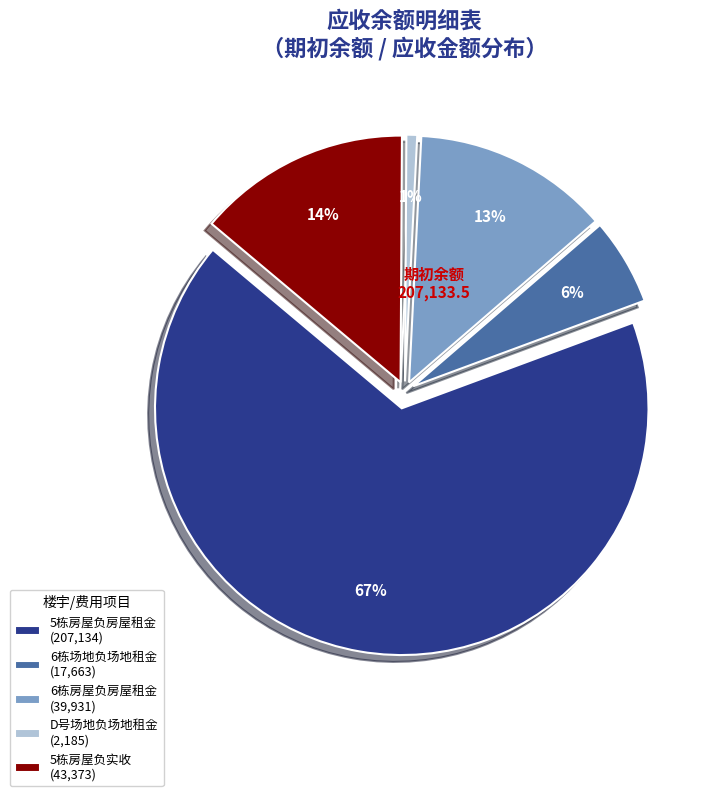

To the nearest percent, what is the average slice percentage?

20%